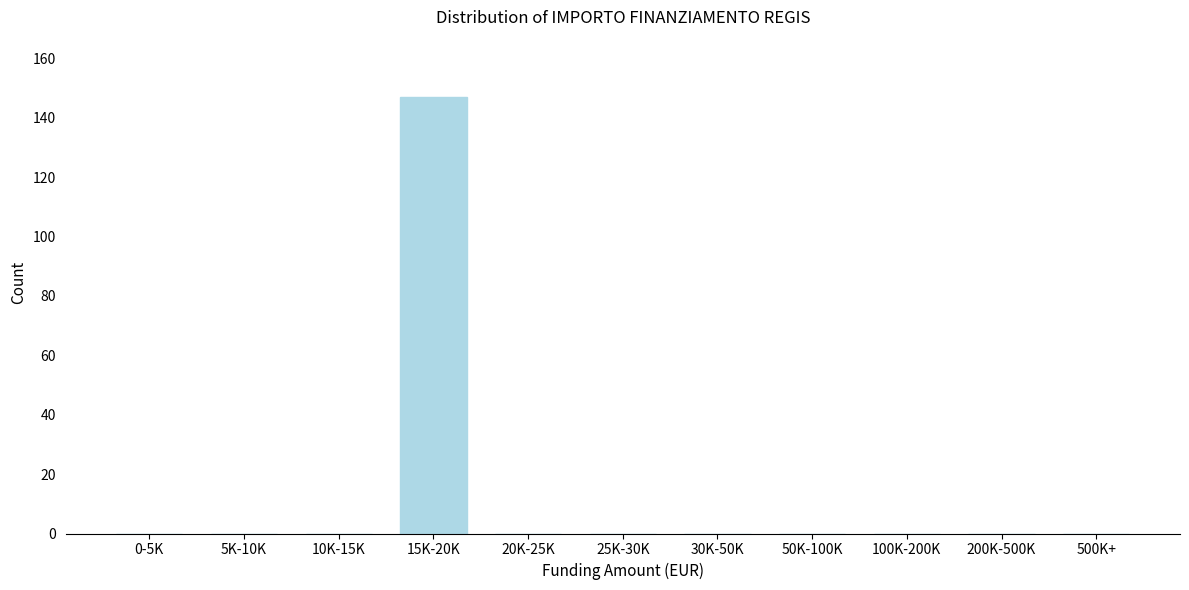

Reading left to right, extract all data points from this chart.

0-5K=0	5K-10K=0	10K-15K=0	15K-20K=147	20K-25K=0	25K-30K=0	30K-50K=0	50K-100K=0	100K-200K=0	200K-500K=0	500K+=0